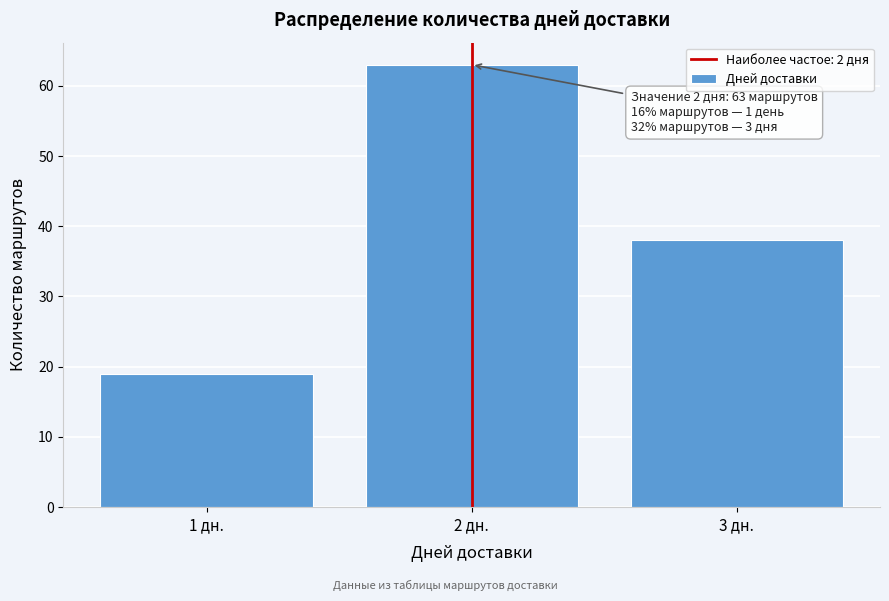

Reading left to right, extract all data points from this chart.

1 дн.=19	2 дн.=63	3 дн.=38